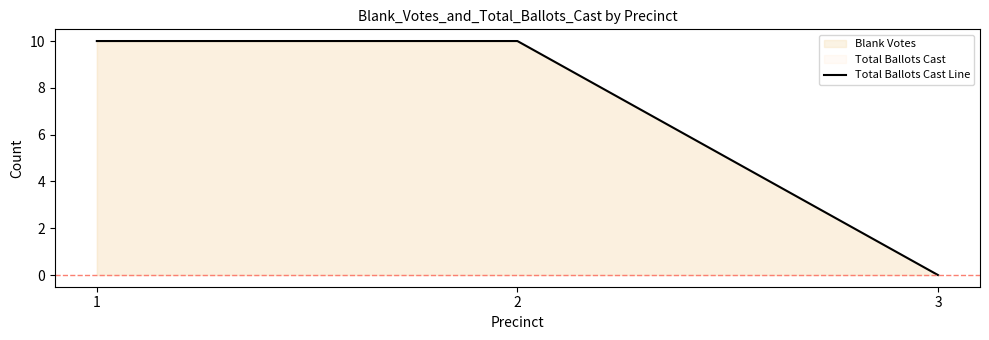

Does the chart display data point markers on the line(s)?

No